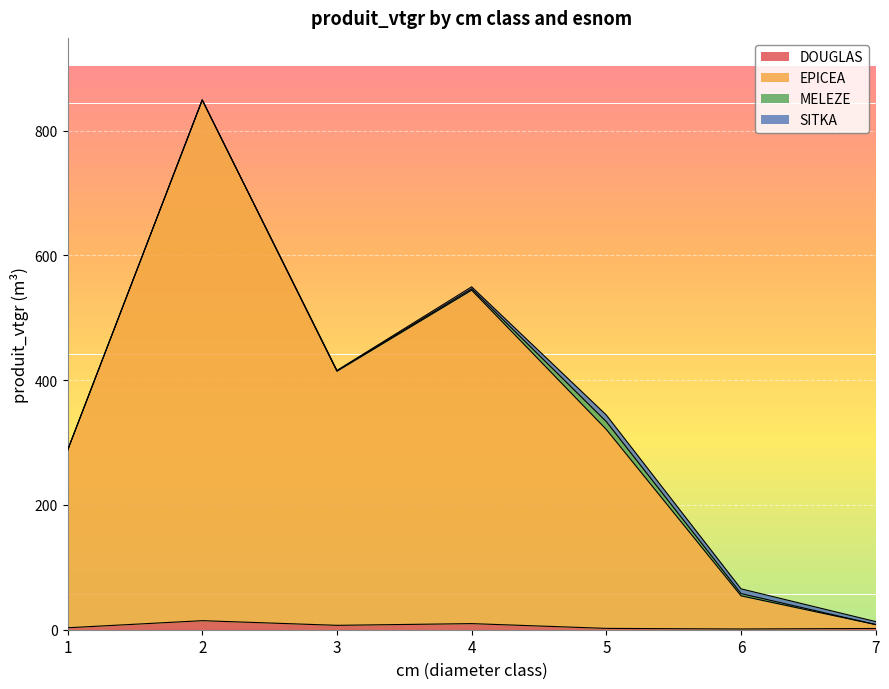

What are all the series names shown in the legend?

DOUGLAS, EPICEA, MELEZE, SITKA